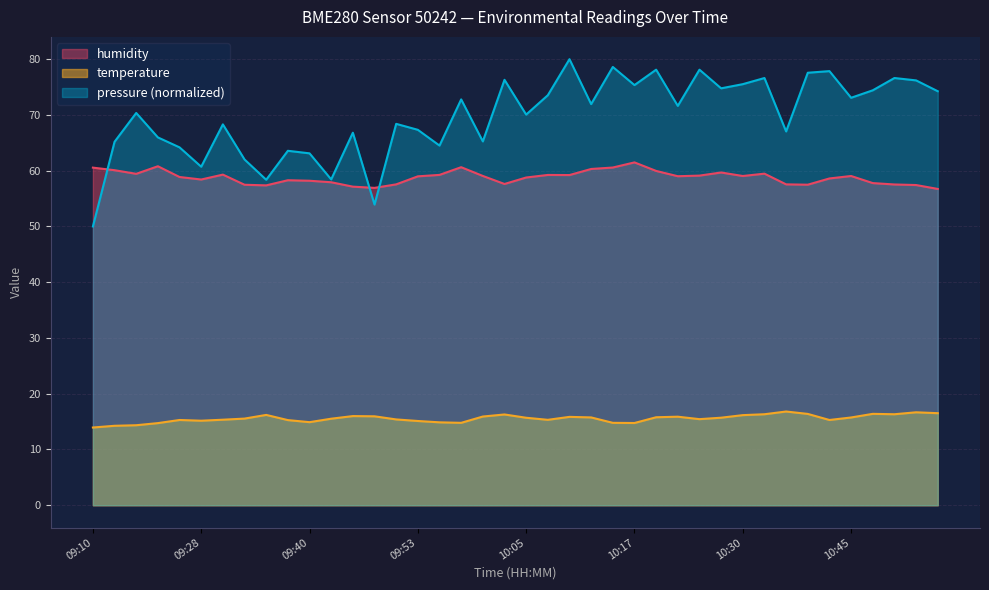

Rank the series by their maximum value, from highest to lowest.

pressure (normalized), humidity, temperature